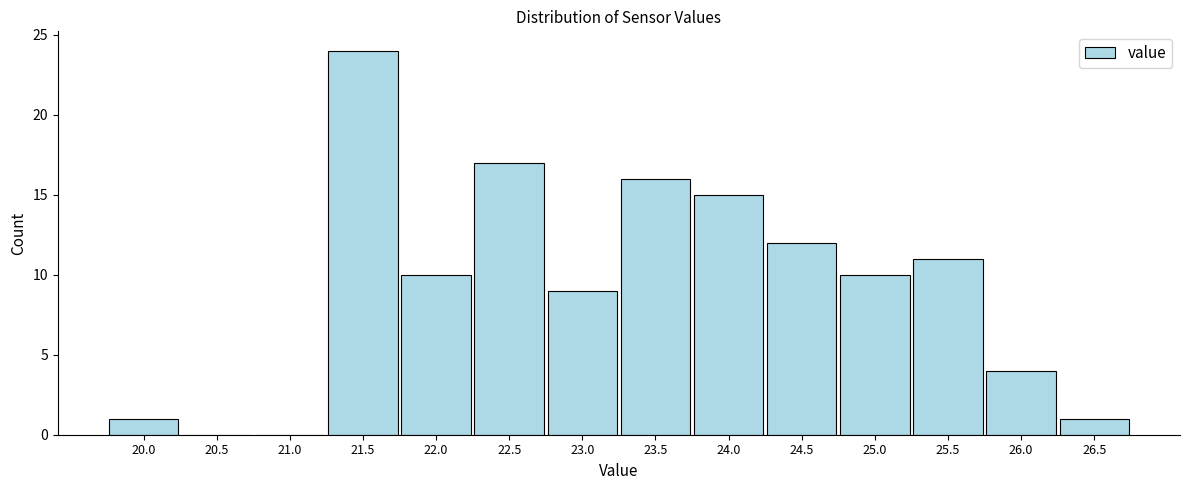

Reading left to right, transcribe all the data shown in this chart.

20.0=1	20.5=0	21.0=0	21.5=24	22.0=10	22.5=17	23.0=9	23.5=16	24.0=15	24.5=12	25.0=10	25.5=11	26.0=4	26.5=1